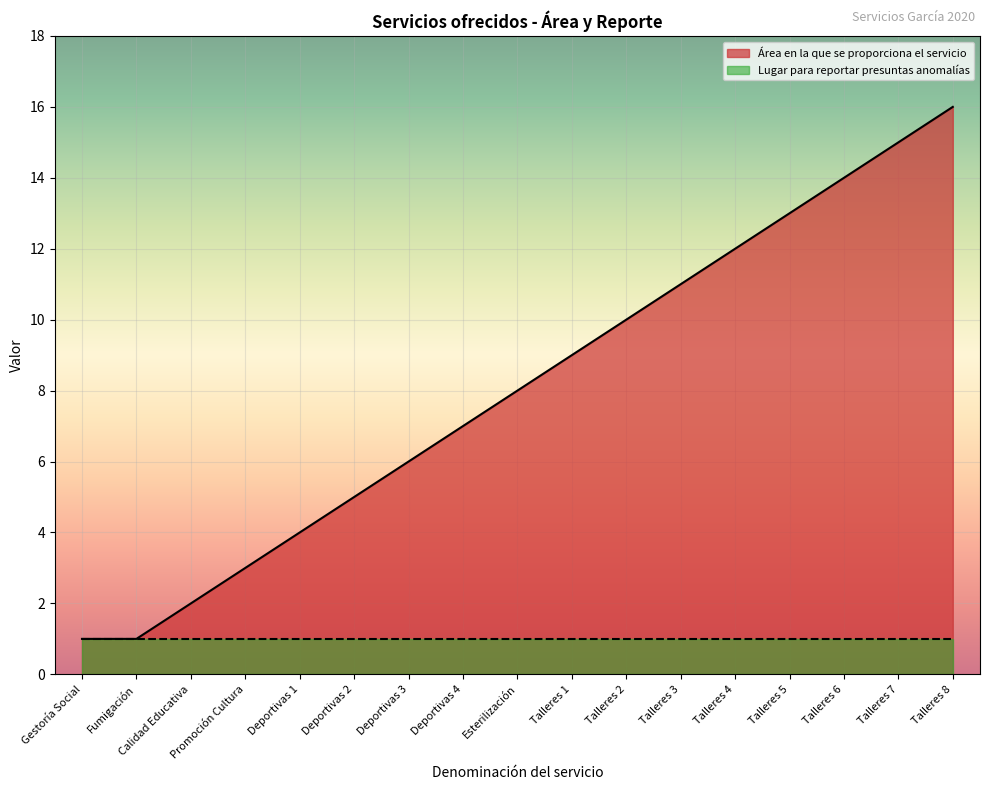

What is the sum of all values?

137